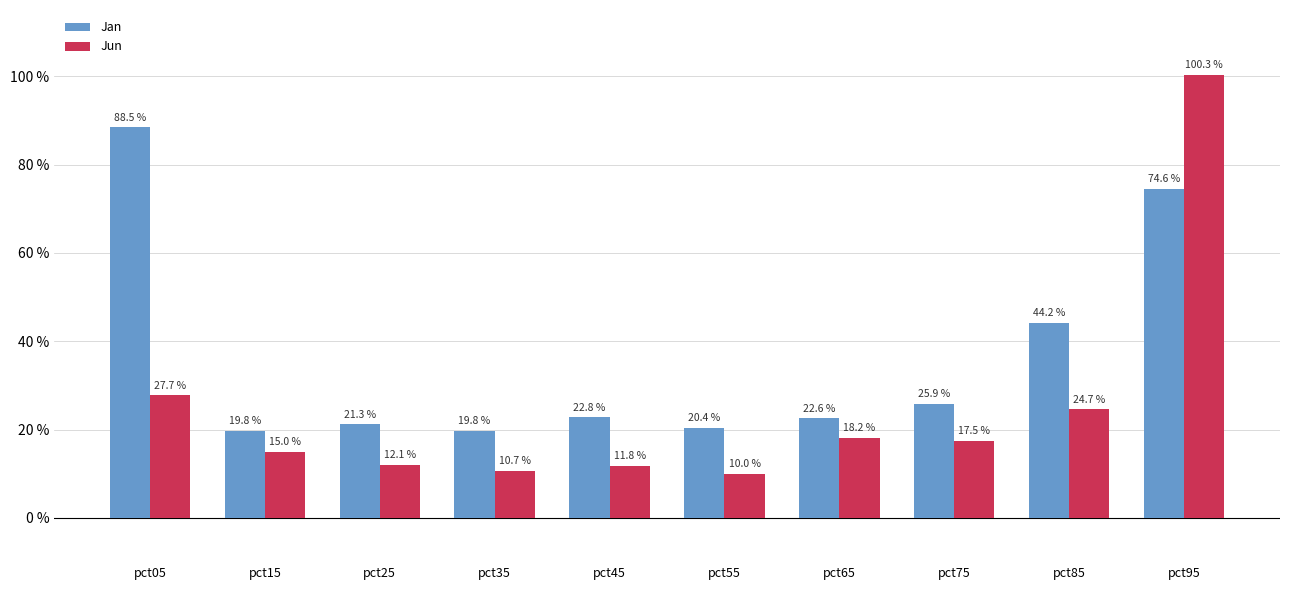

What are all the series names shown in the legend?

Jan, Jun